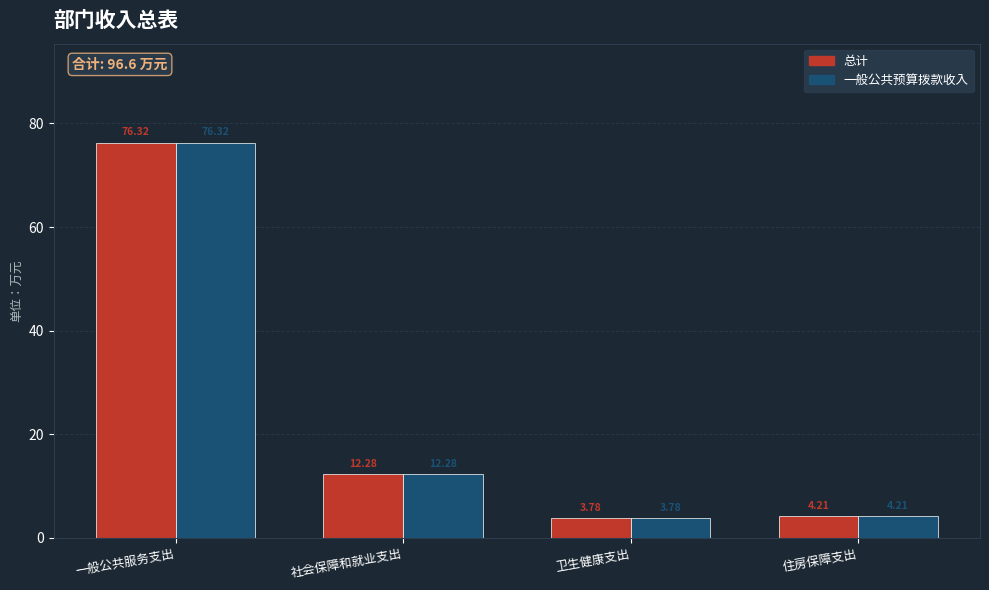

What is the label of the 2nd bar from the right?

卫生健康支出